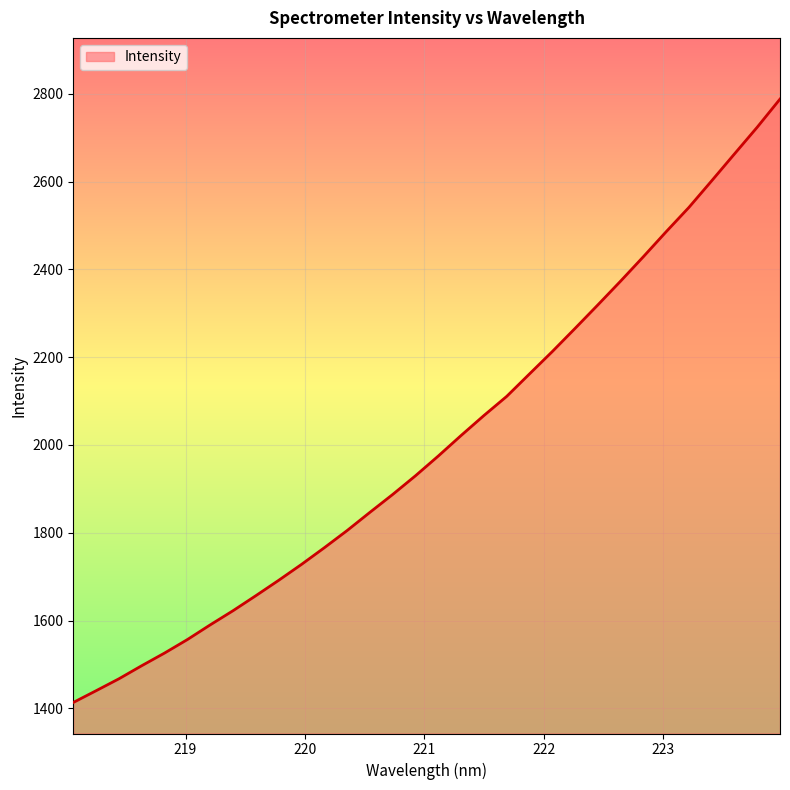

What is the minimum value shown in the chart?

1413.3